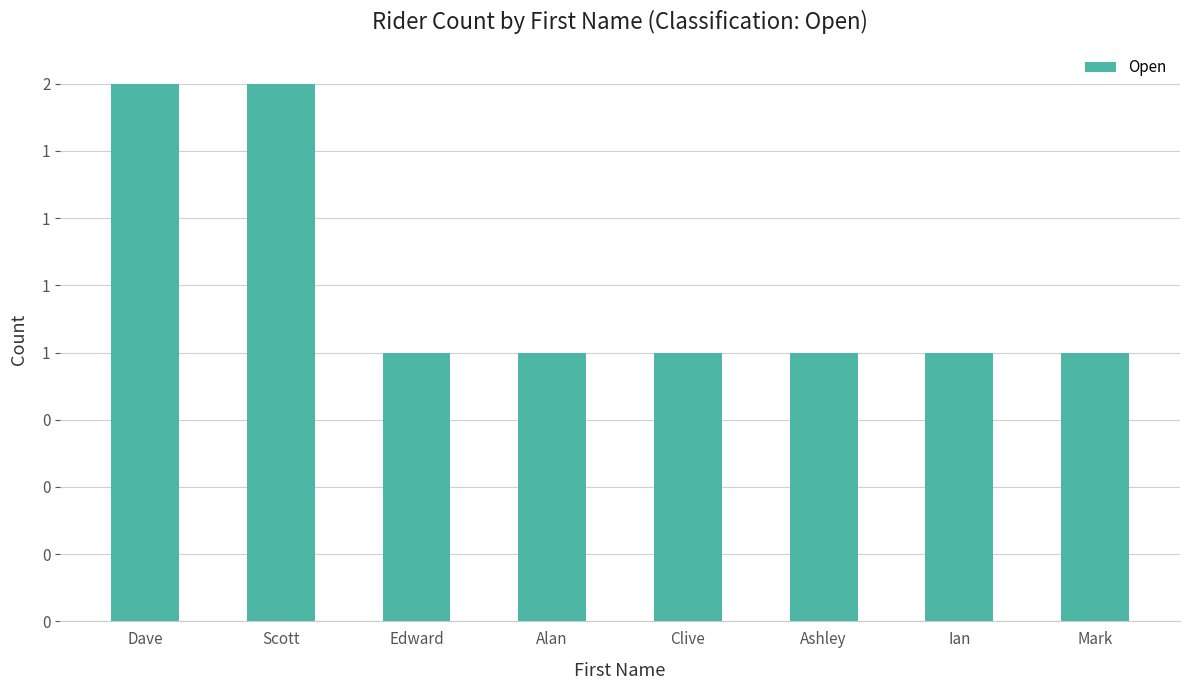

The chart shows a value of 0 at Ashley. True or false?

False